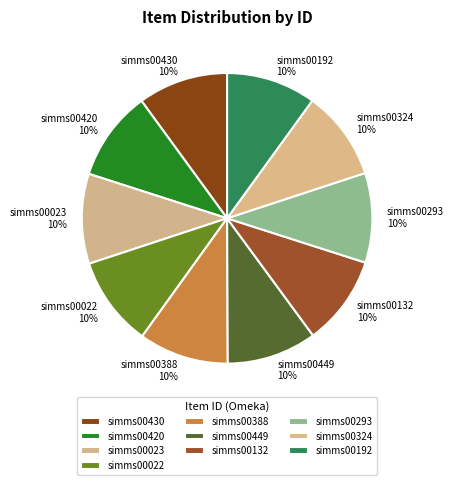

Do simms00022 and simms00324 together represent more than half of the pie?

No